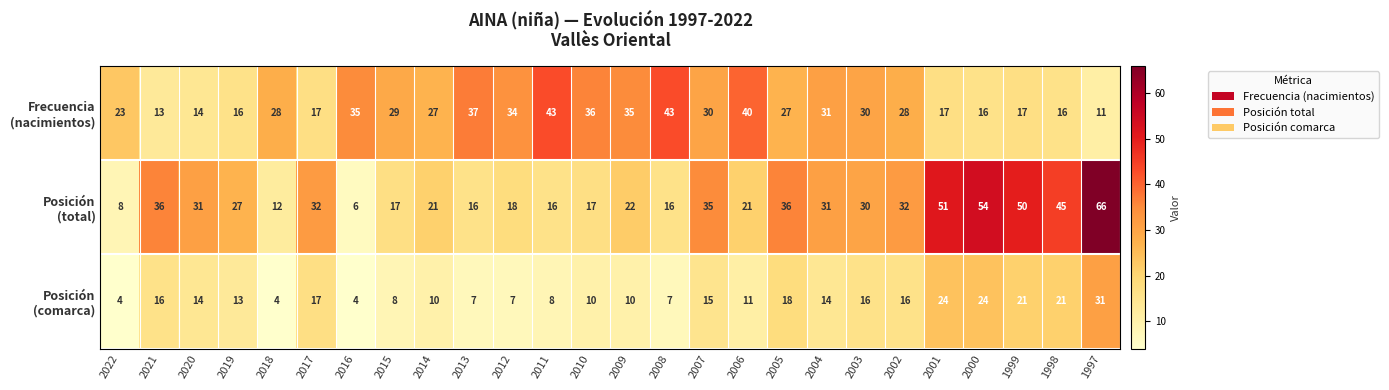

What is the minimum value shown in the chart?

4